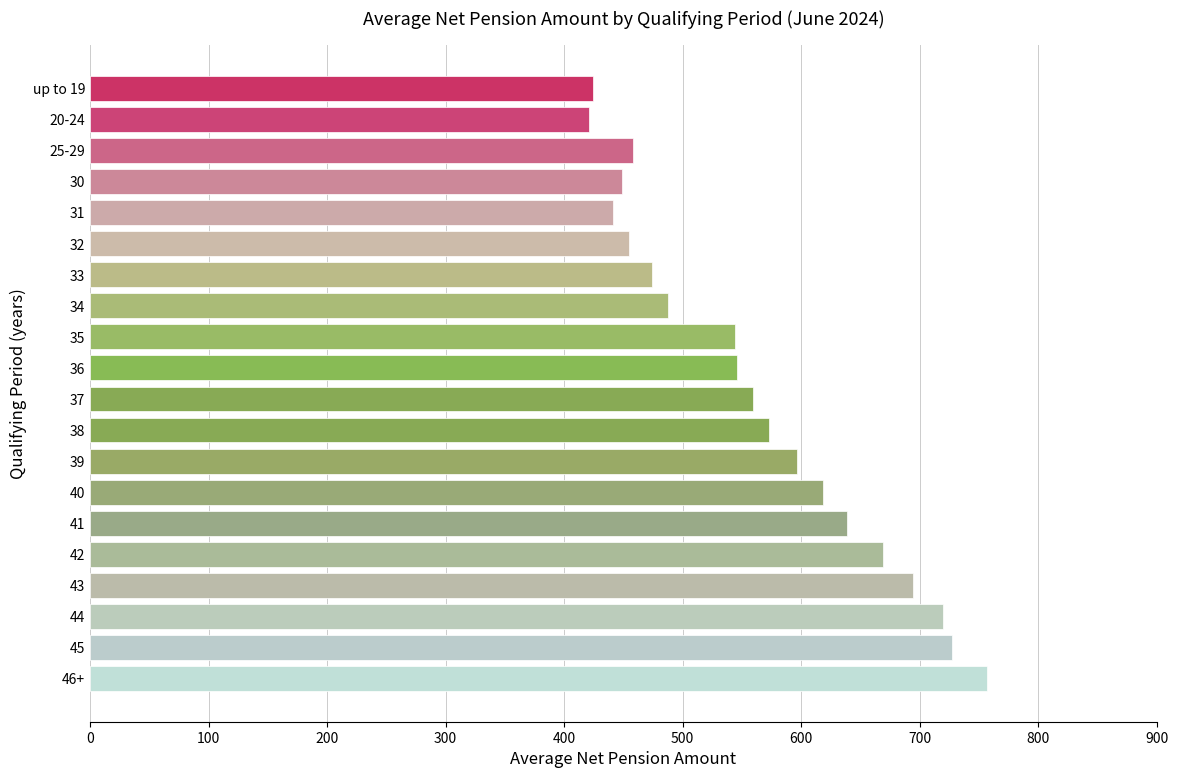

What is the greatest value displayed?

756.6